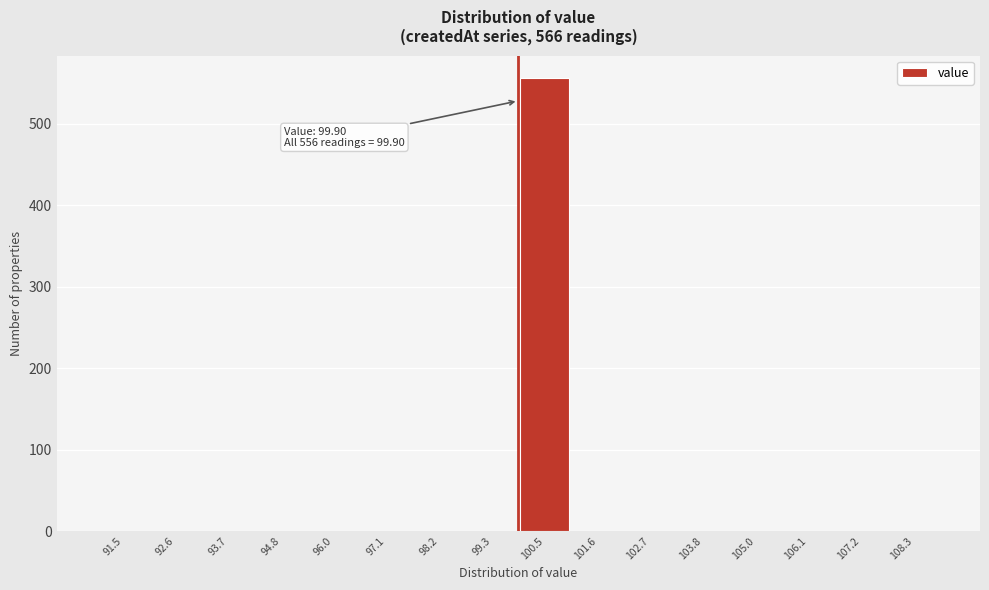

Over which range of the x-axis is the bar tallest?

100.0 to 101.0